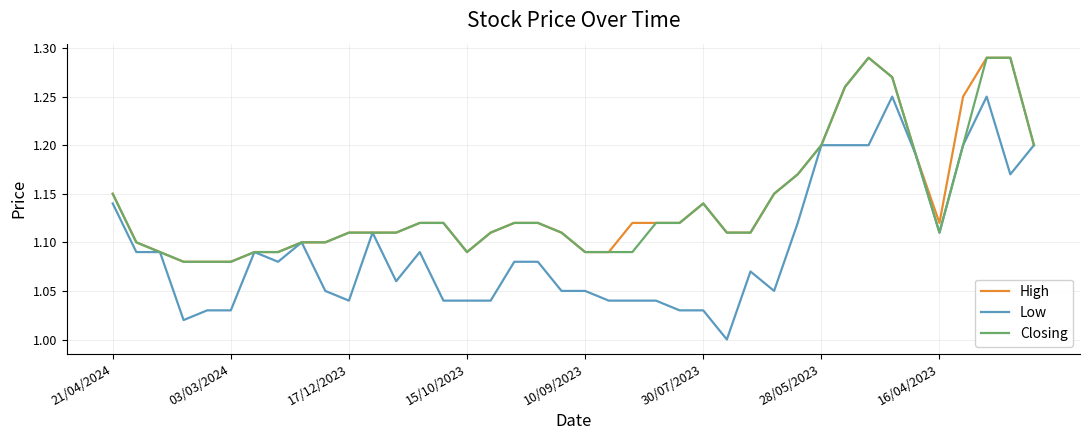

Which series has the largest range (max minus min)?

Low